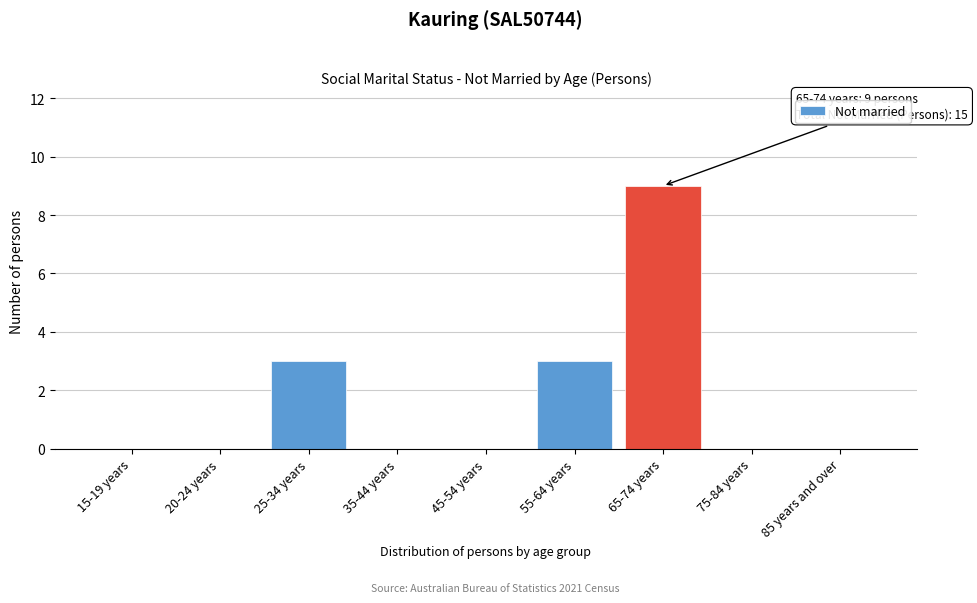

Reading left to right, what are all the values shown in this chart?

15-19 years=0	20-24 years=0	25-34 years=3	35-44 years=0	45-54 years=0	55-64 years=3	65-74 years=9	75-84 years=0	85 years and over=0